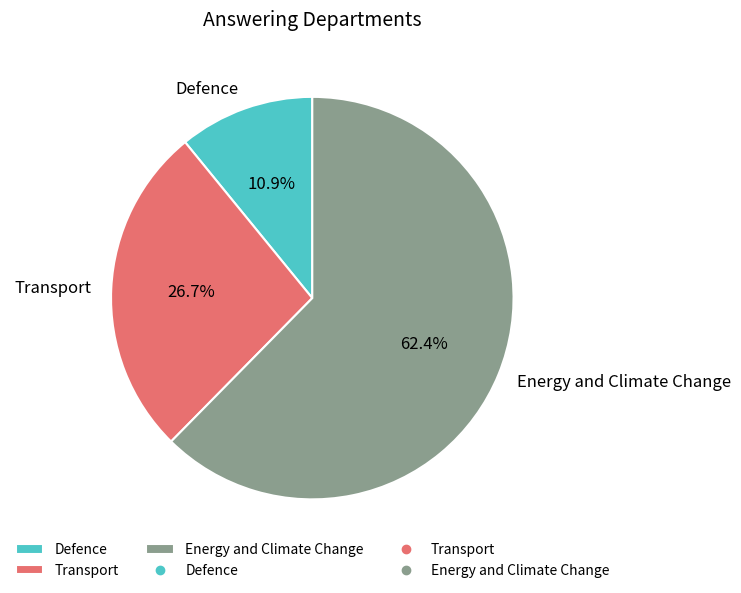

To the nearest percent, what is the difference between the Transport and Energy and Climate Change slice percentages?

36%